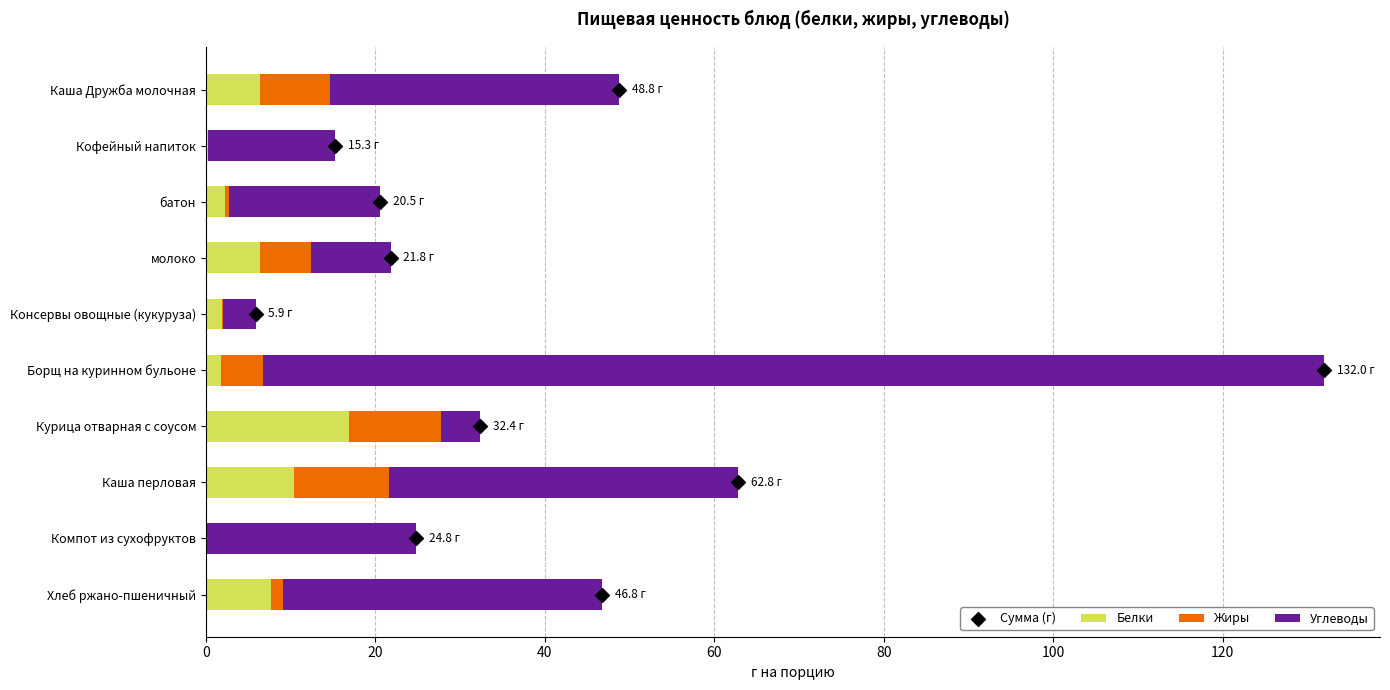

What is the sum of all Белки values?

53.9